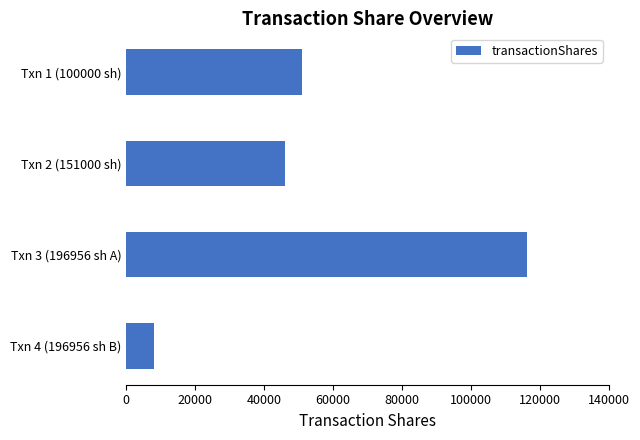

Between Txn 3 (196956 sh A) and Txn 1 (100000 sh), which is larger?

Txn 3 (196956 sh A)